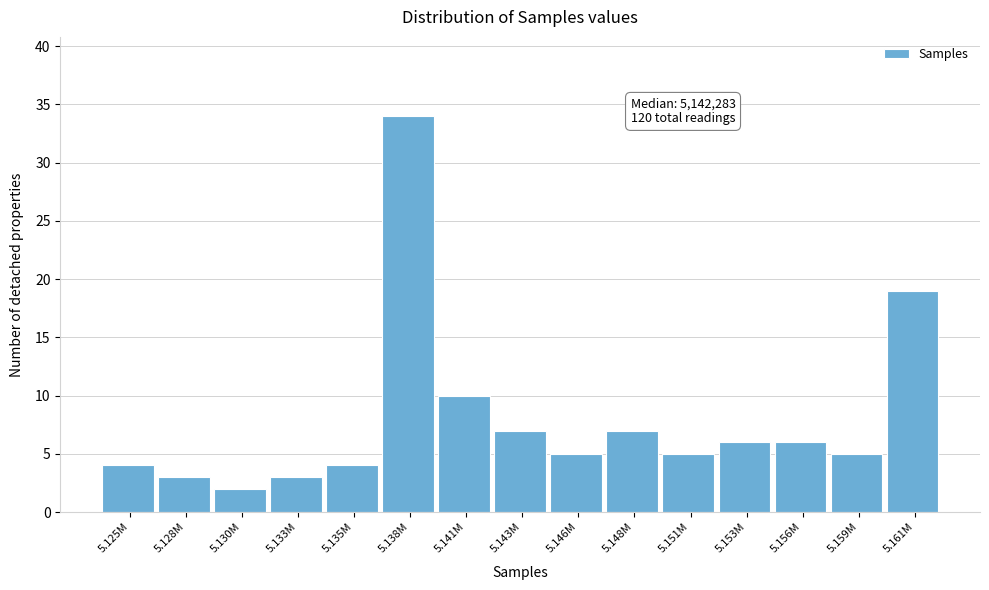

Reading left to right, extract all data points from this chart.

4	3	2	3	4	34	10	7	5	7	5	6	6	5	19